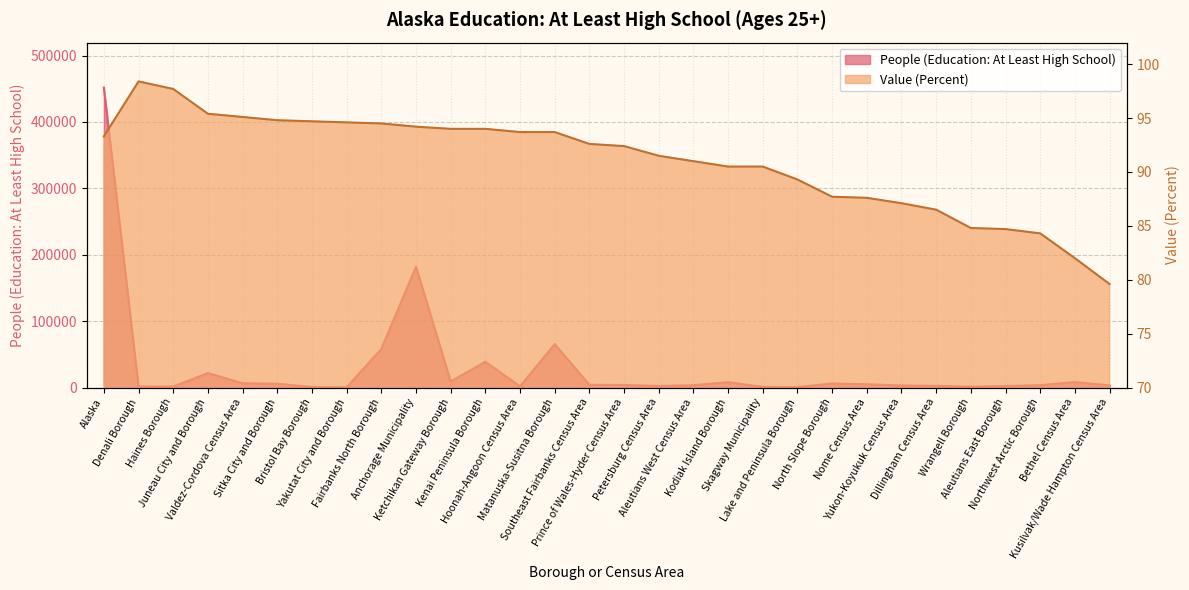

What is the difference between the maximum and minimum values in the Value (Percent) series?

18.8